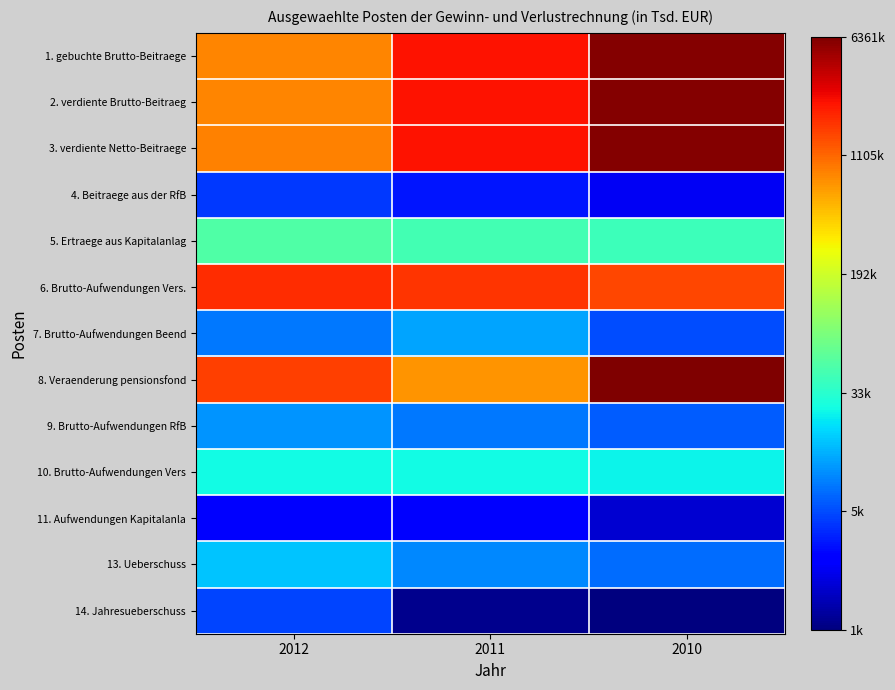

List the series in order of their peak value, lowest first.

11. Aufwendungen Kapitalanla, 4. Beitraege aus der RfB, 14. Jahresueberschuss, 9. Brutto-Aufwendungen RfB, 7. Brutto-Aufwendungen Beend, 13. Ueberschuss, 10. Brutto-Aufwendungen Vers, 5. Ertraege aus Kapitalanlag, 6. Brutto-Aufwendungen Vers., 3. verdiente Netto-Beitraege, 2. verdiente Brutto-Beitraeg, 1. gebuchte Brutto-Beitraege, 8. Veraenderung pensionsfond